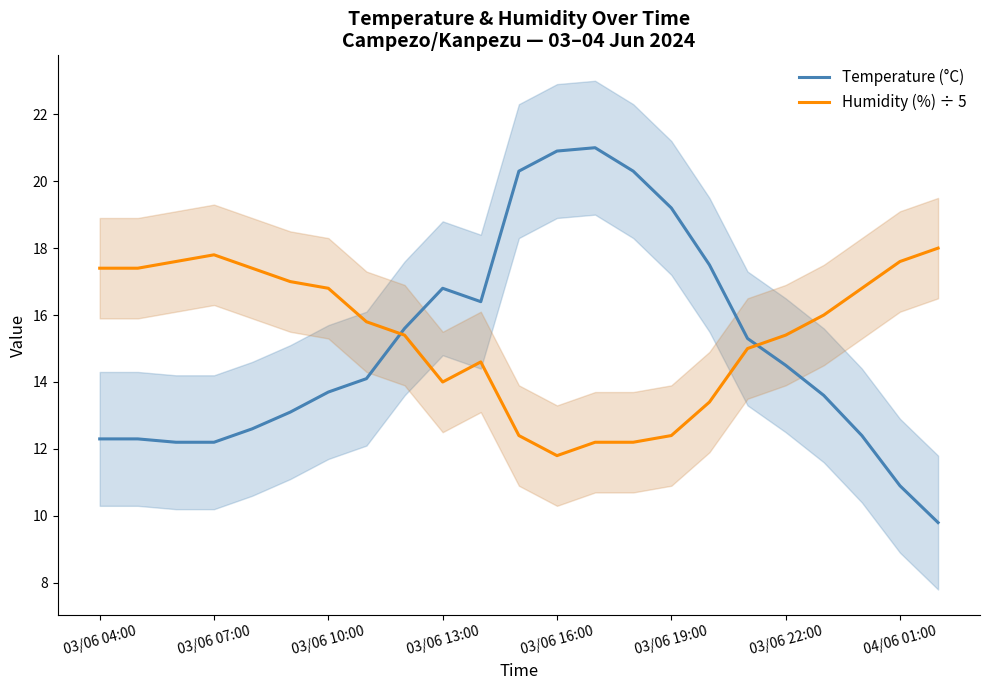

At which label does Humidity (%) ÷ 5 reach its minimum?

03/06 16:00